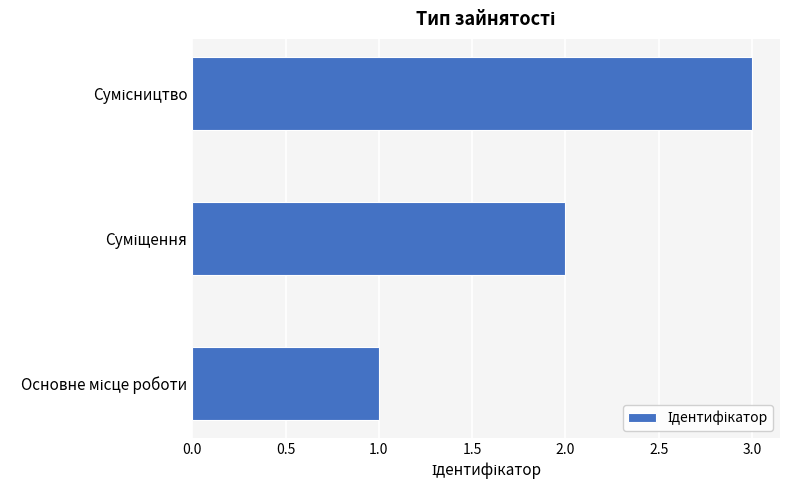

What is the sum of all values?

6